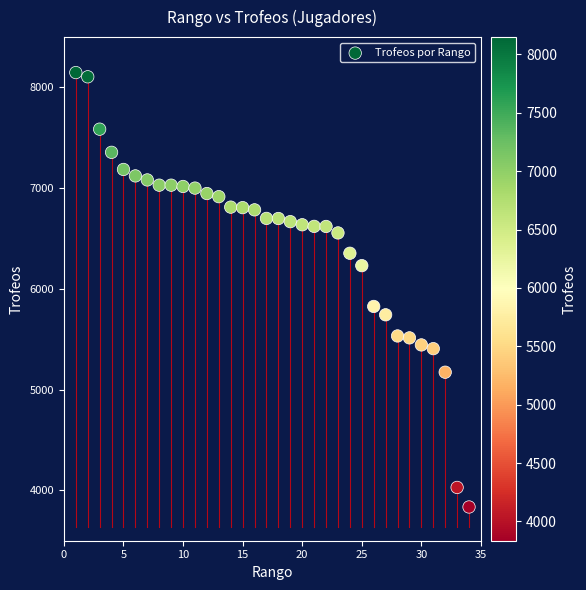

What Y value in the scatter plot is closest to 5991?

5826